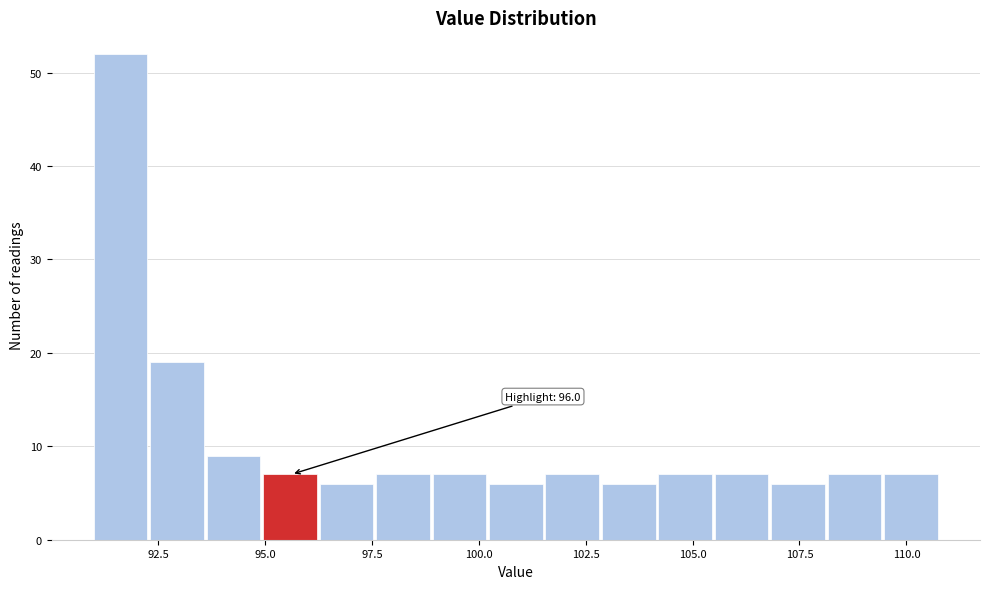

Around what value on the x-axis is the tallest bar? Give the approximate position of its centre, as read against the axis.

91.5